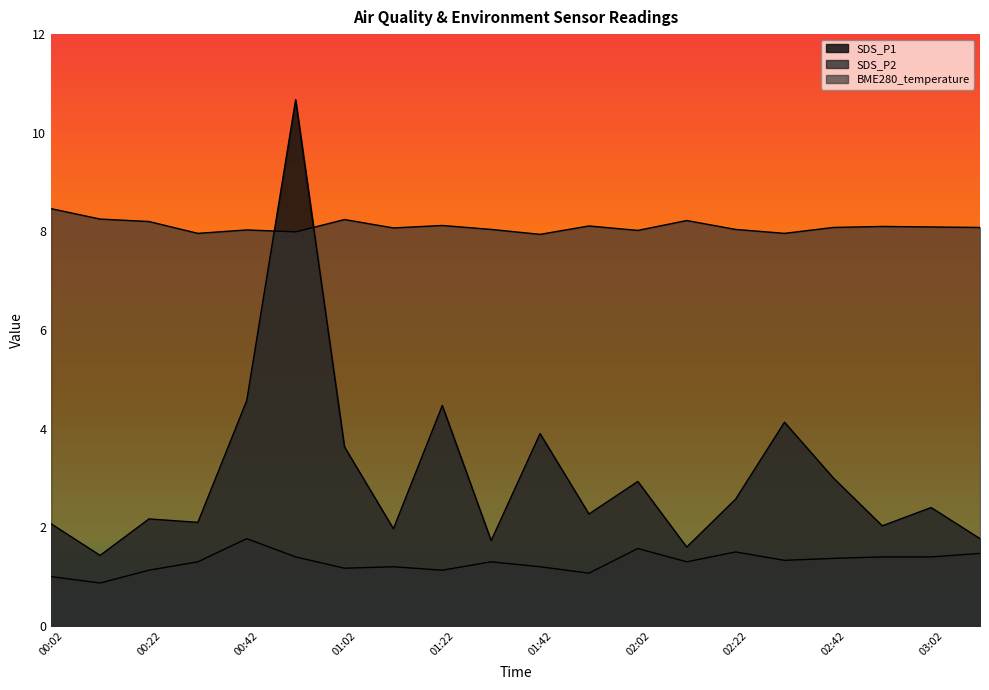

True or false: BME280_temperature and SDS_P2 cross at least once.

False